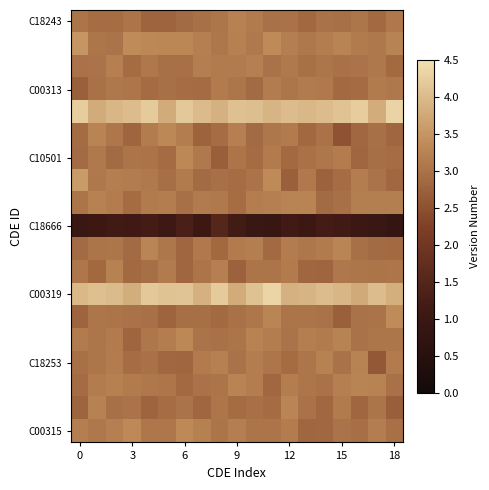

At which category is the sum across all series the highest?

11